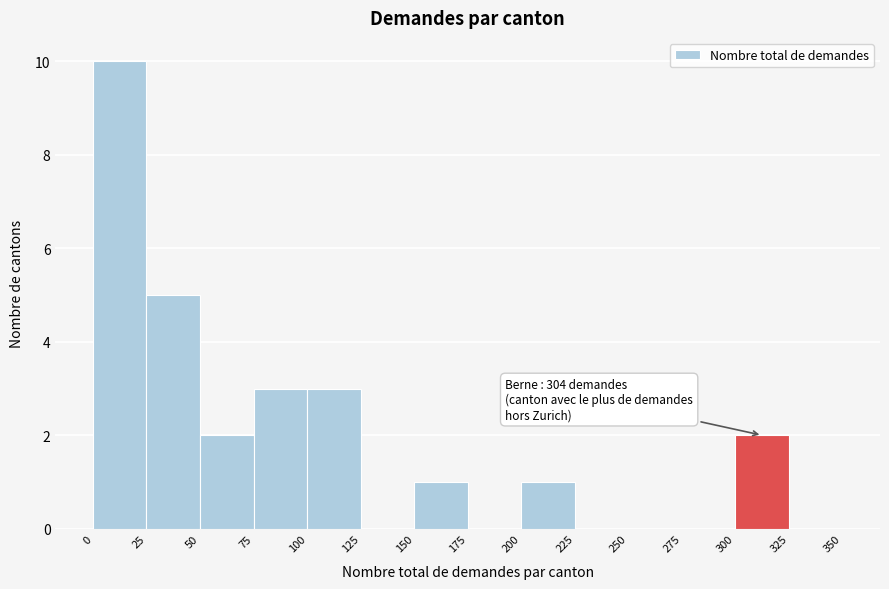

Over which range of the x-axis is the bar tallest?

0 to 25